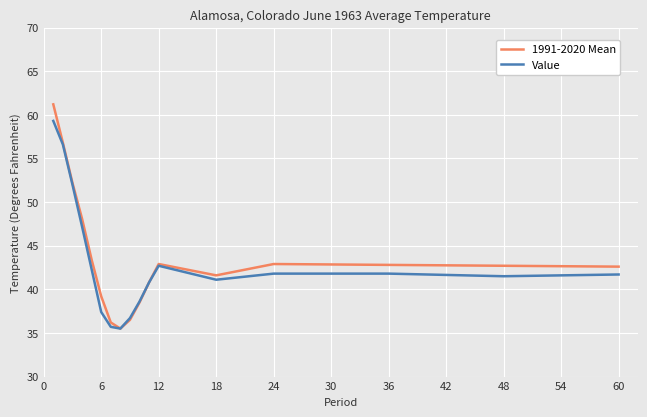

What is the minimum value shown in the chart?

35.5